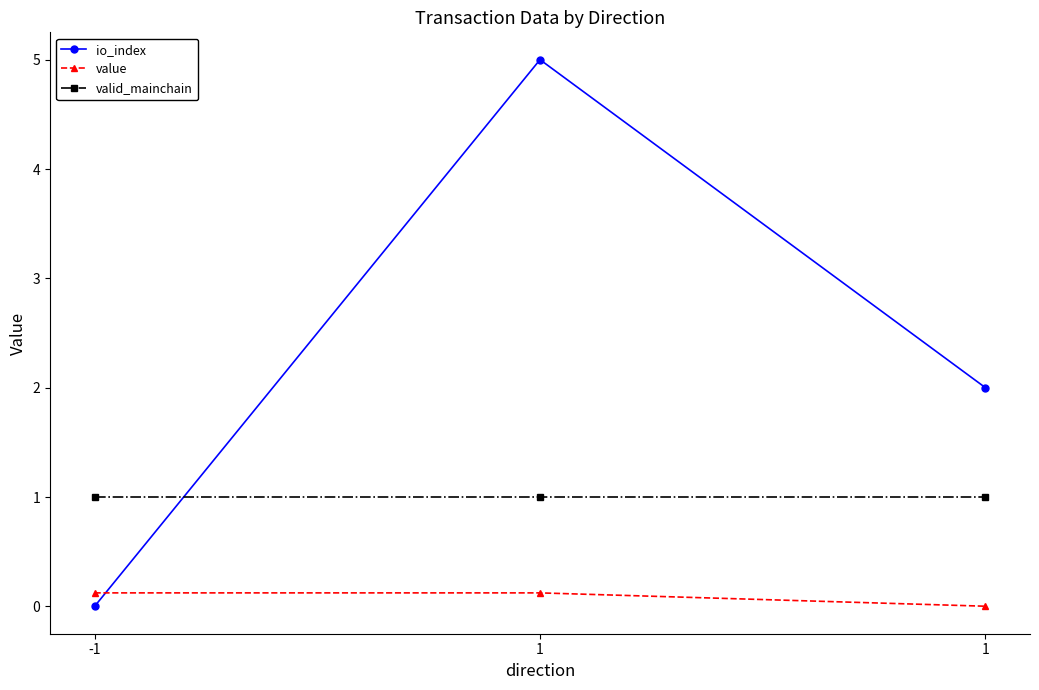

The value series shows 0.1 at -1. True or false?

True